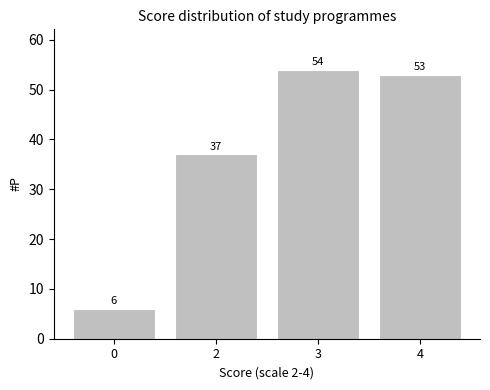

Reading left to right, transcribe all the data shown in this chart.

6	37	54	53